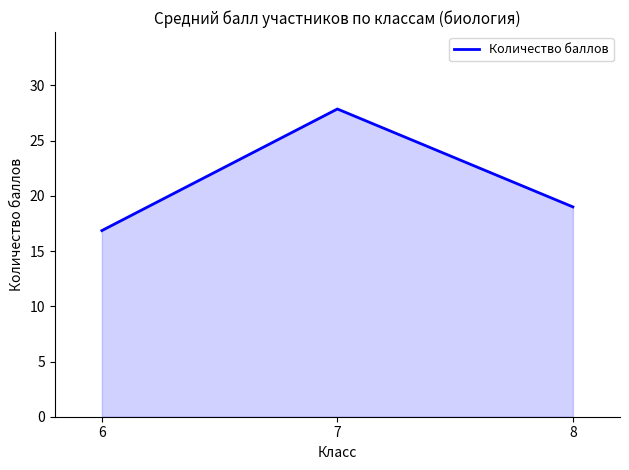

Which category has the lowest value across all series?

6